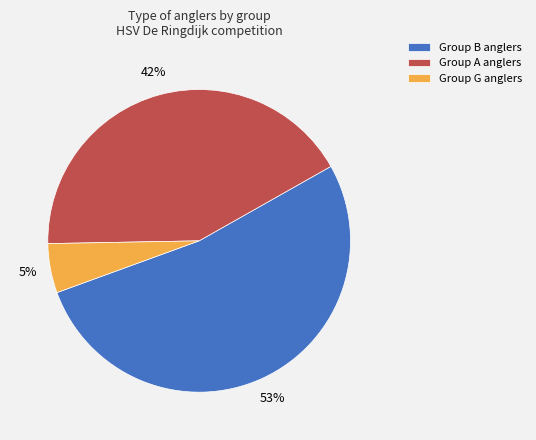

Is the sum of Group G anglers and Group B anglers greater than half?

Yes